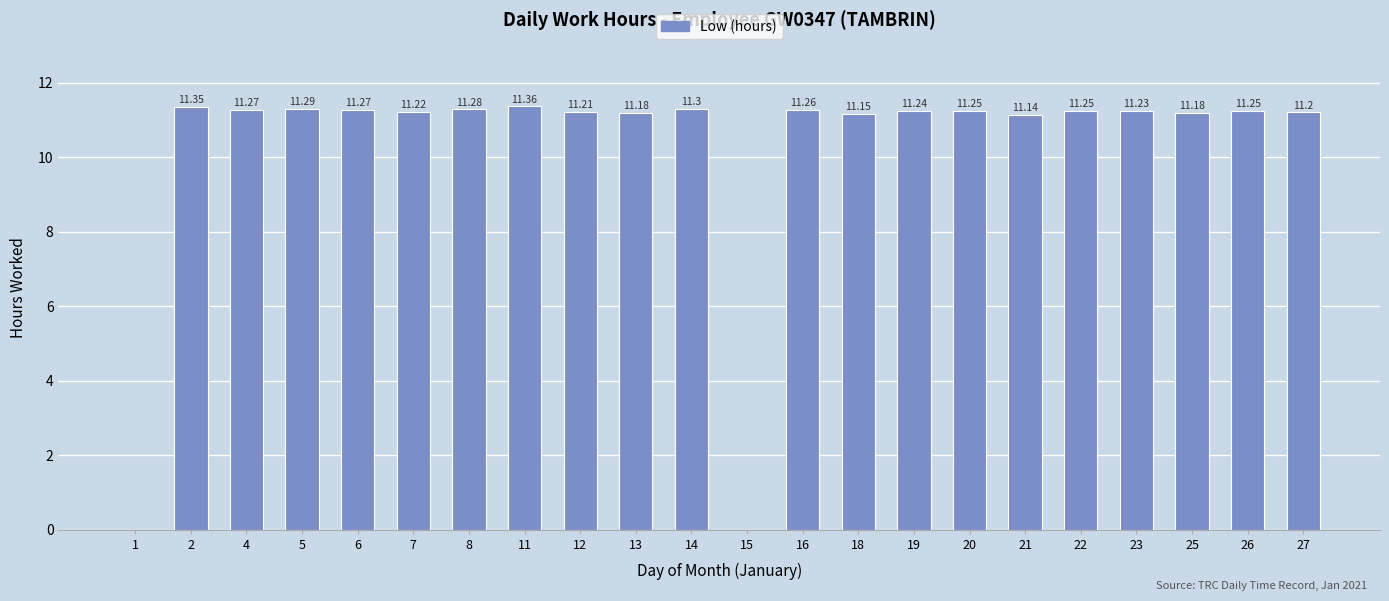

Which has a higher value, 11 or 19?

11